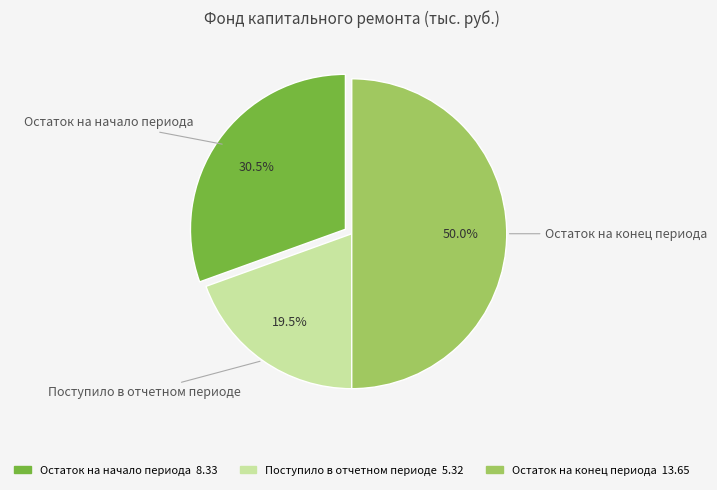

What percentage is the Остаток на конец периода slice, to the nearest percent?

50%